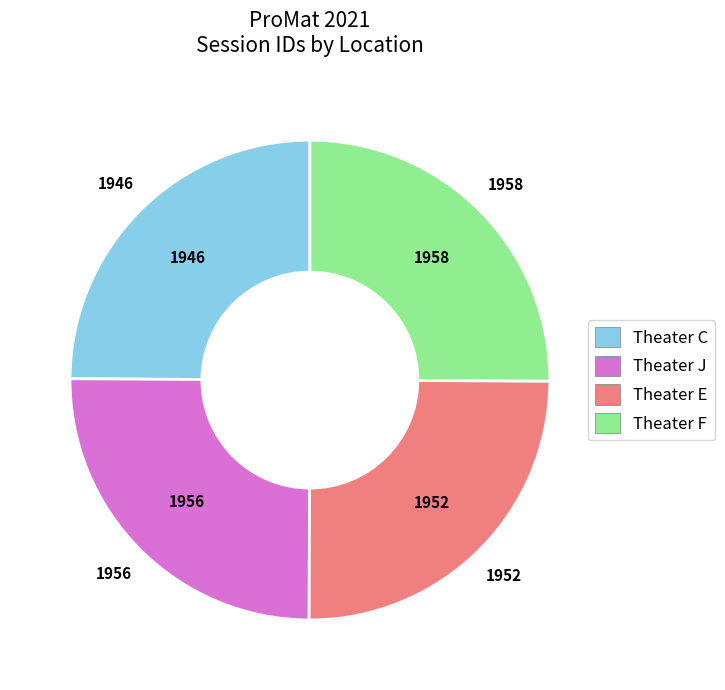

True or false: Theater J accounts for 13% of the total.

False